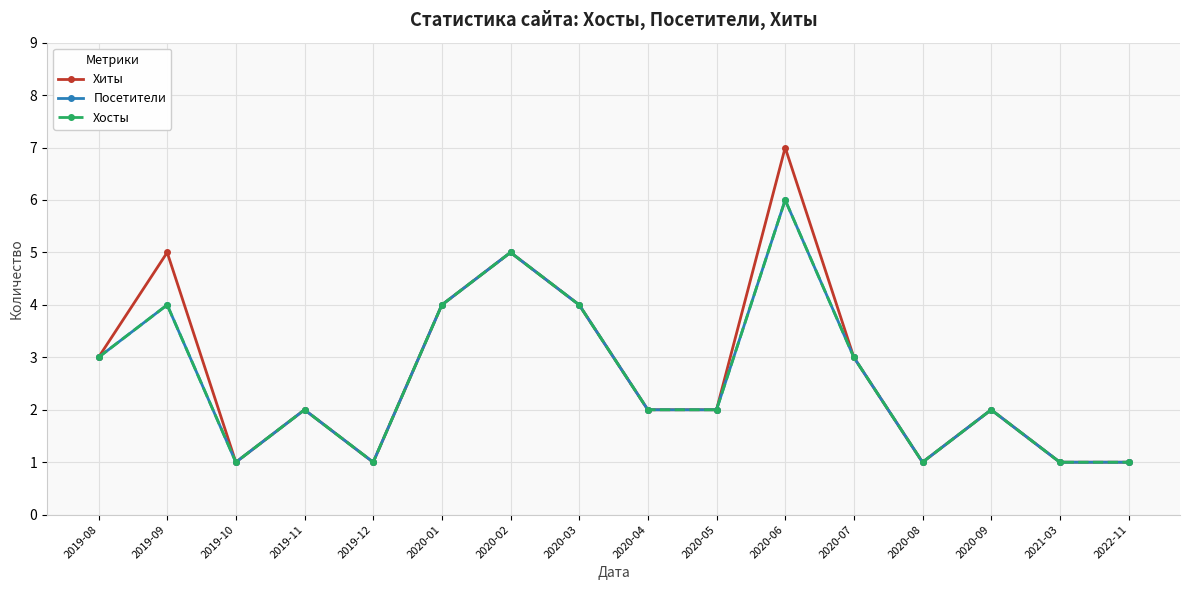

Is this an area chart (filled region under the line)?

No